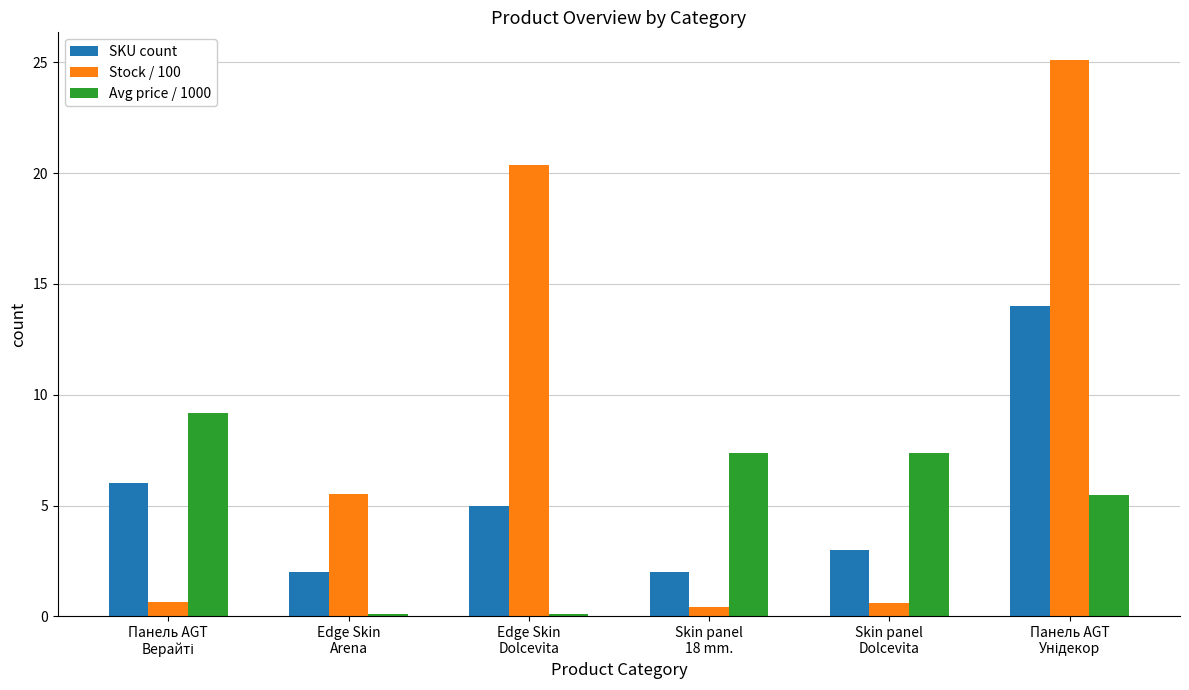

Rank the series by their maximum value, from highest to lowest.

Stock / 100, SKU count, Avg price / 1000